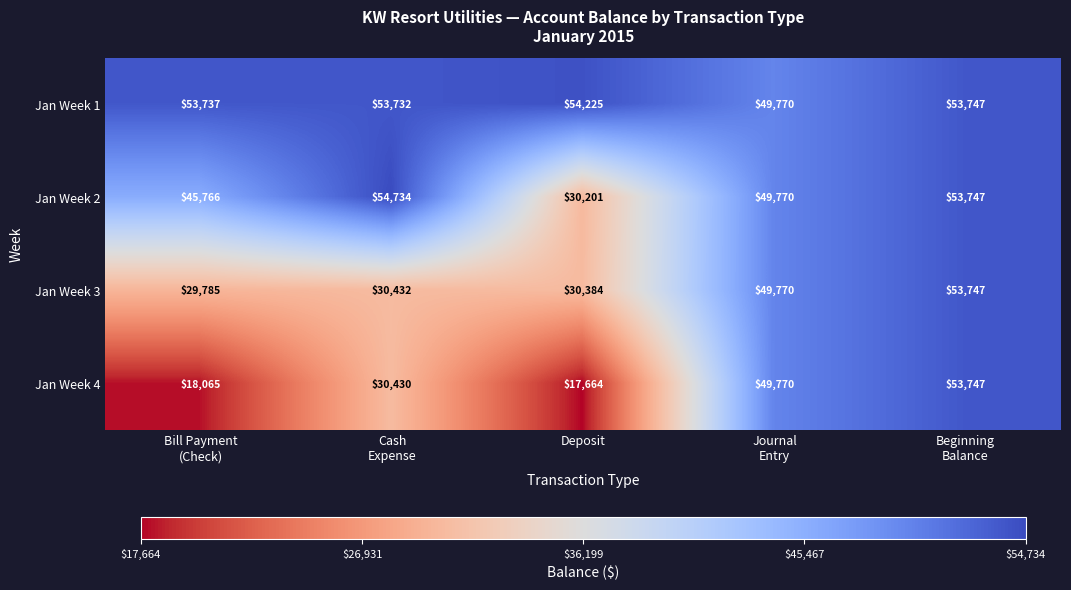

What is the average value of the Jan Week 4 series?

33935